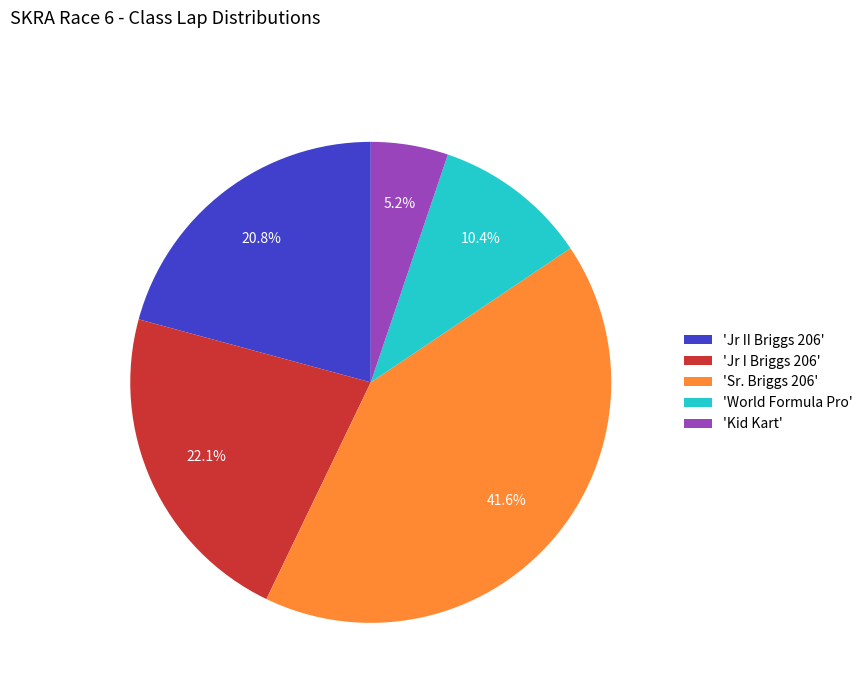

Rank the categories by value from highest to lowest.

'Sr. Briggs 206', 'Jr I Briggs 206', 'Jr II Briggs 206', 'World Formula Pro', 'Kid Kart'